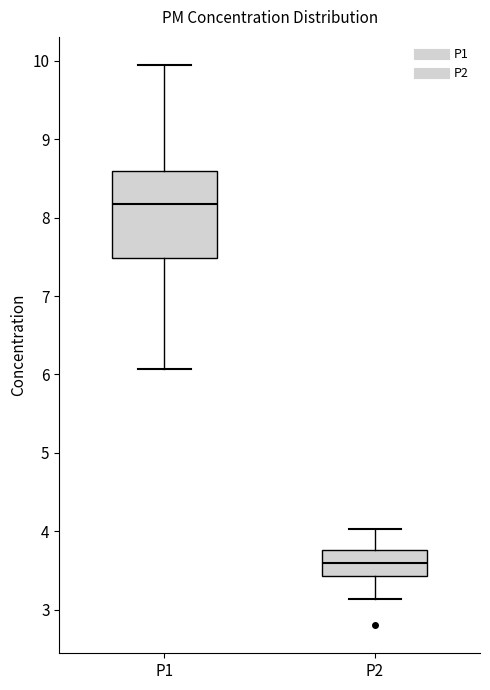

Reading left to right, read every box against the y-axis: the position of its median line, the range the box covers, and the ends of its whiskers. The values are not printed on the chart, so give them approximately, as read against the axis.

P1: median 8.2, box 7.5 to 8.6, whiskers 6.1 to 10.0
P2: median 3.6, box 3.4 to 3.8, whiskers 3.1 to 4.0